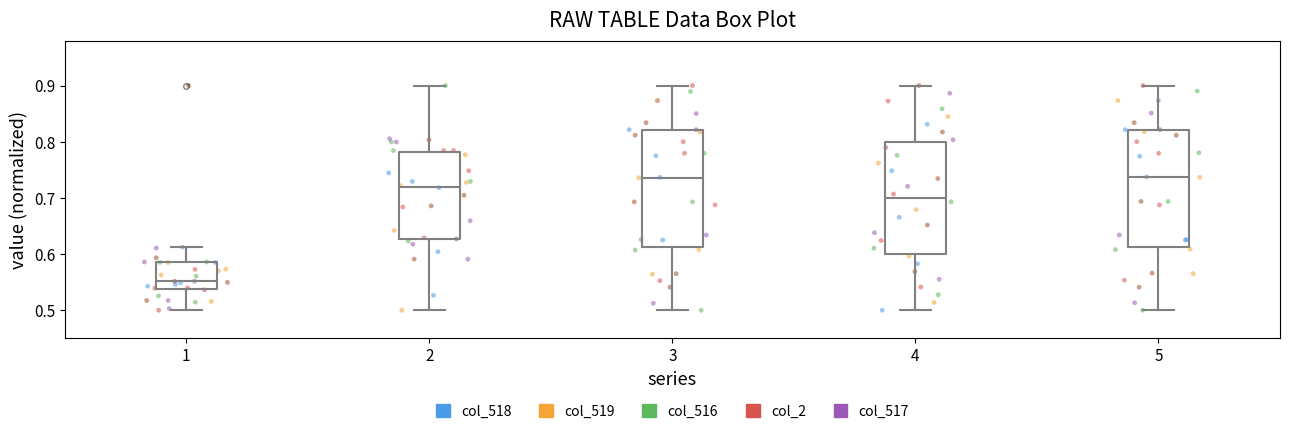

Reading left to right, transcribe this box plot: for each box, give where its median line is, the range the box spans, and where its two whiskers end, as read against the y-axis. The values are not printed on the chart, so give them approximately, as read against the axis.

1: median 0.55, box 0.54 to 0.59, whiskers 0.50 to 0.61
2: median 0.72, box 0.63 to 0.78, whiskers 0.50 to 0.90
3: median 0.74, box 0.61 to 0.82, whiskers 0.50 to 0.90
4: median 0.70, box 0.60 to 0.80, whiskers 0.50 to 0.90
5: median 0.74, box 0.61 to 0.82, whiskers 0.50 to 0.90